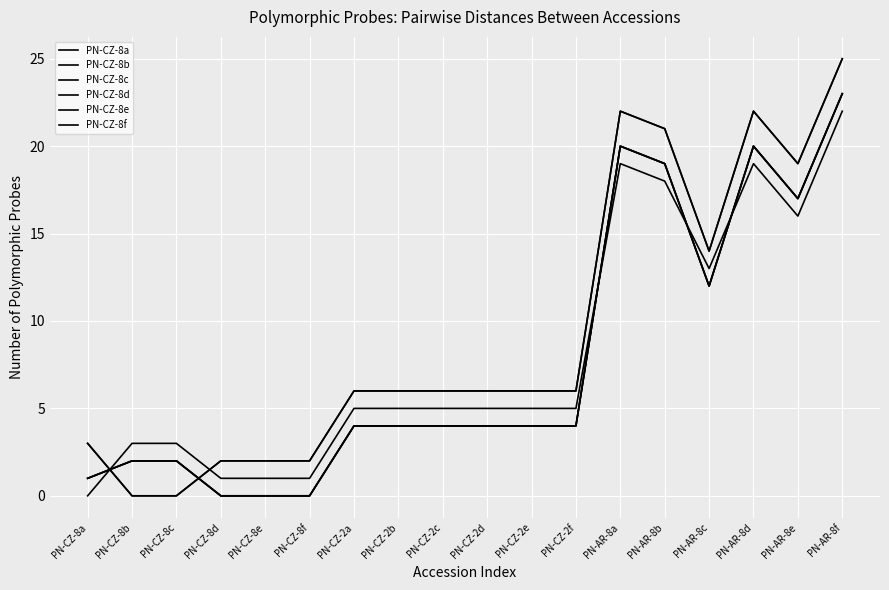

Reading left to right, extract all data points from this chart.

PN-CZ-8a: 0	3	3	1	1	1	5	5	5	5	5	5	19	18	13	19	16	22
PN-CZ-8b: 3	0	0	2	2	2	6	6	6	6	6	6	22	21	14	22	19	25
PN-CZ-8c: 3	0	0	2	2	2	6	6	6	6	6	6	22	21	14	22	19	25
PN-CZ-8d: 1	2	2	0	0	0	4	4	4	4	4	4	20	19	12	20	17	23
PN-CZ-8e: 1	2	2	0	0	0	4	4	4	4	4	4	20	19	12	20	17	23
PN-CZ-8f: 1	2	2	0	0	0	4	4	4	4	4	4	20	19	12	20	17	23